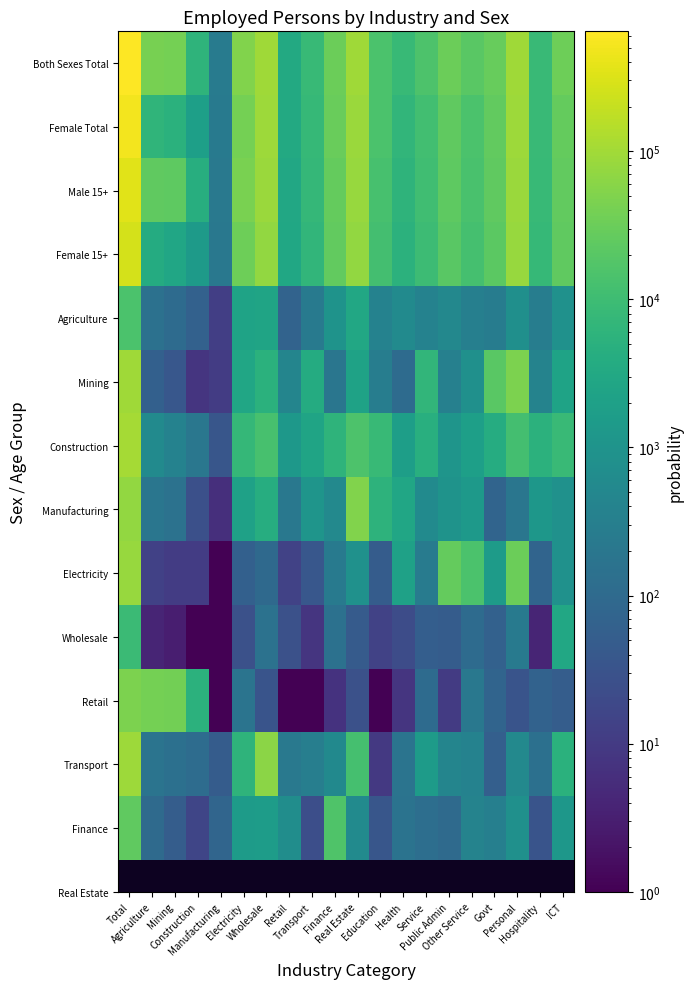

Between Service and Other Service, which series saw the biggest shift?

Electricity